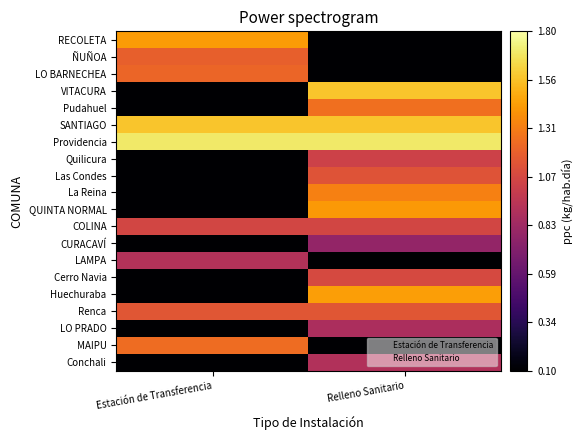

Rank the series at Estación de Transferencia from highest to lowest value.

Providencia, SANTIAGO, RECOLETA, MAIPU, LO BARNECHEA, ÑUÑOA, Renca, COLINA, LAMPA, VITACURA, Pudahuel, Quilicura, Las Condes, La Reina, QUINTA NORMAL, CURACAVÍ, Cerro Navia, Huechuraba, LO PRADO, Conchali